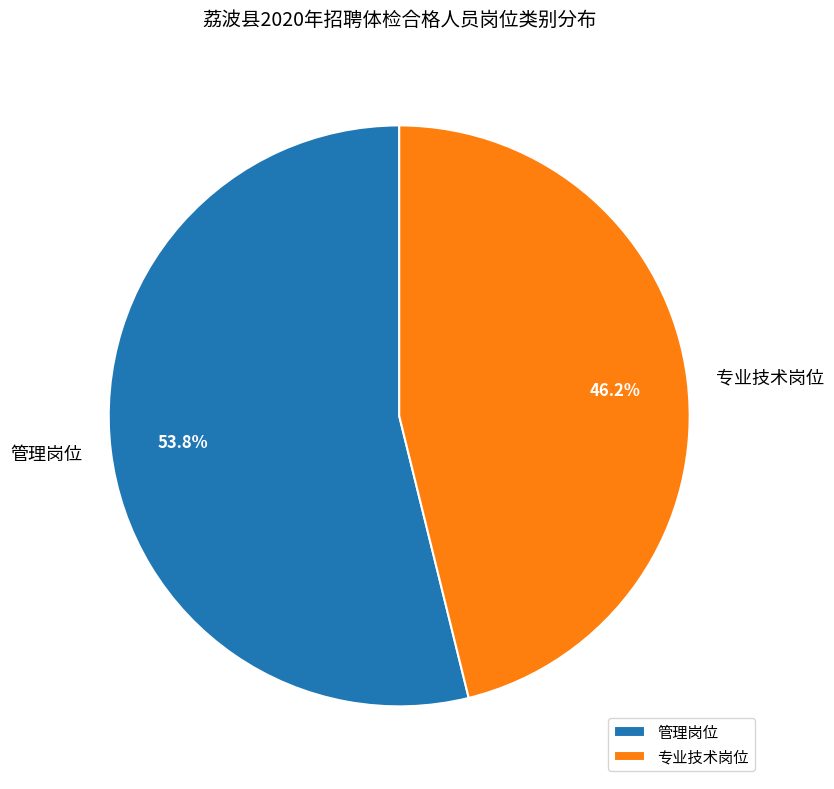

Count the number of slices in the pie.

2